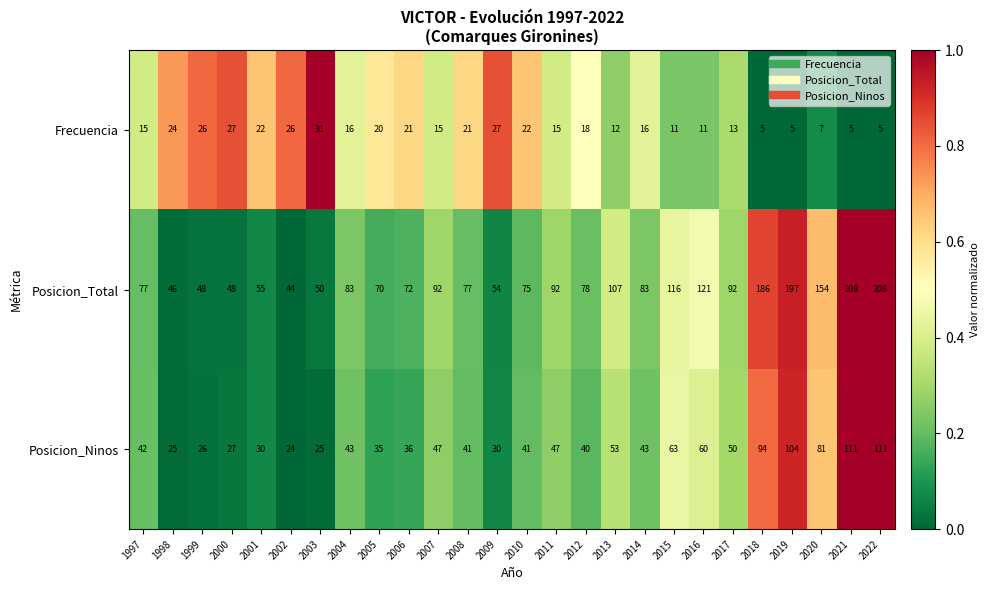

What is the total value across all series at 2003?

106